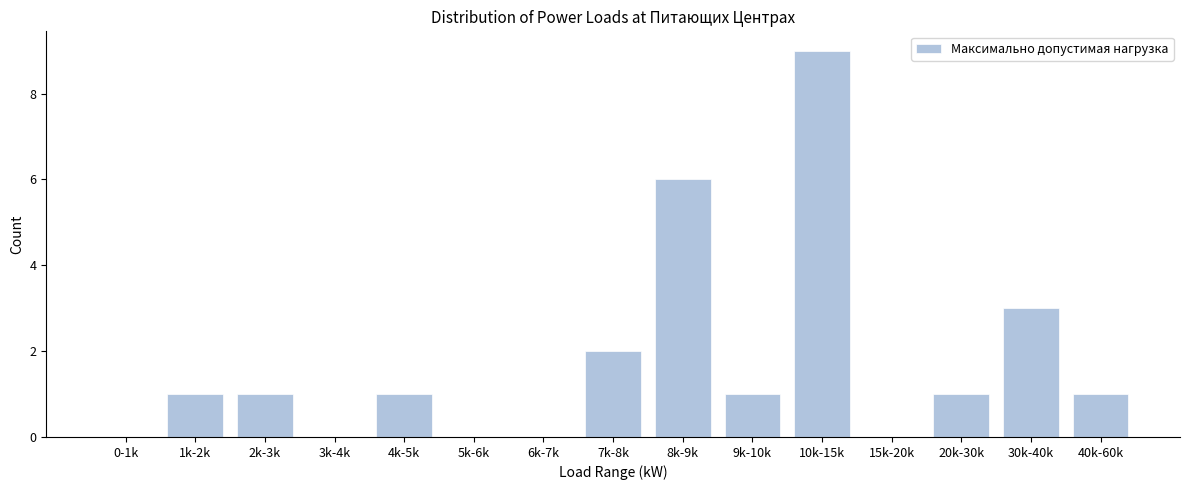

What is the sum of all values?

26